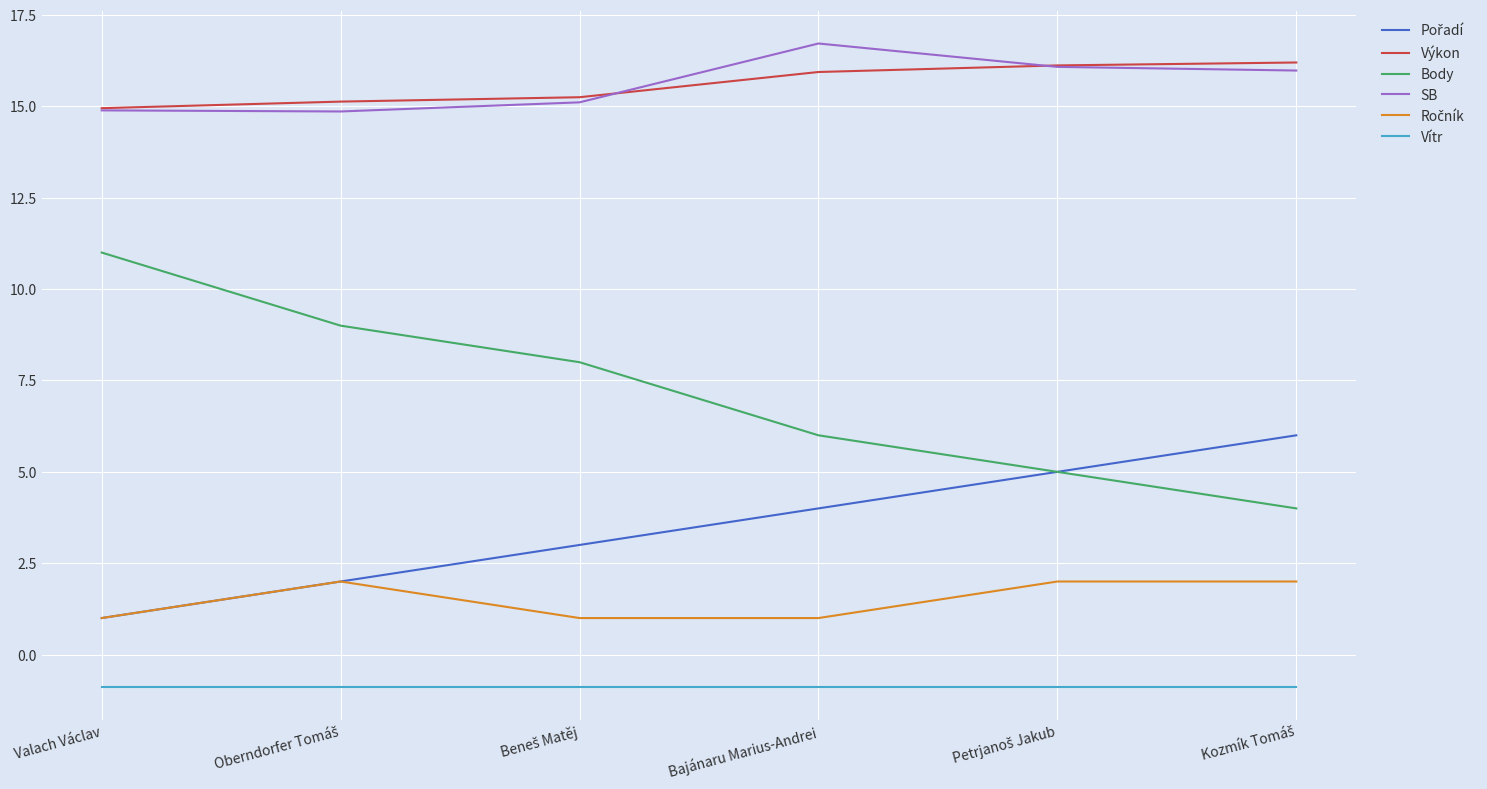

True or false: SB and Vítr intersect in this chart.

False